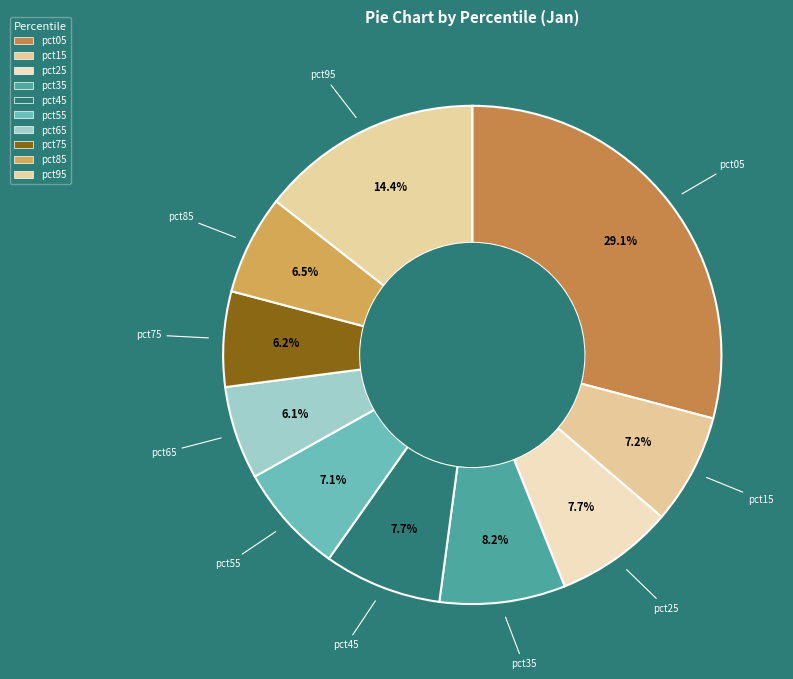

True or false: pct95 accounts for 1% of the total.

False